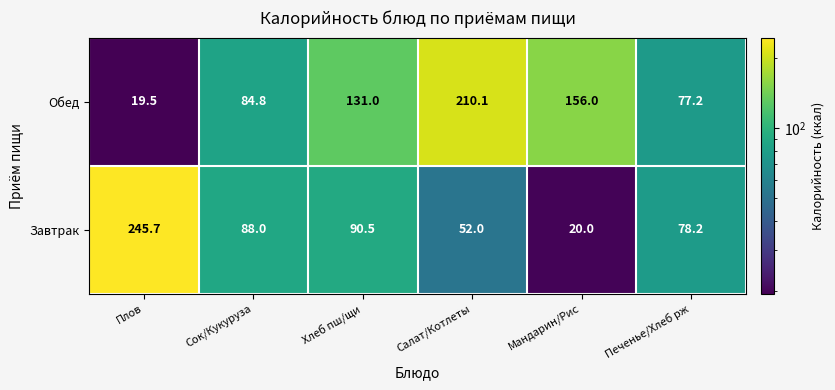

Between Плов and Хлеб пш/щи, which series saw the biggest shift?

Завтрак